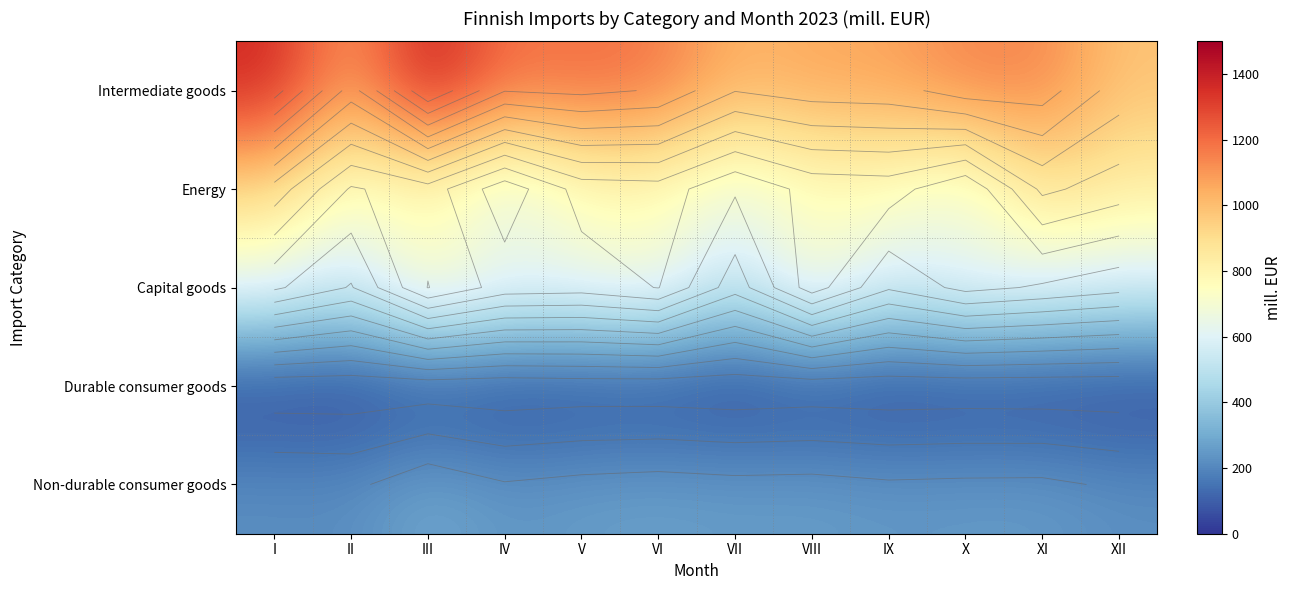

What is the spread (max minus min) of values at IV?

1164.3